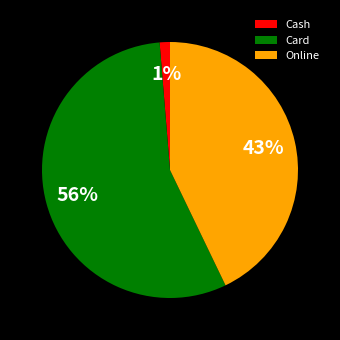

To the nearest percent, what percentage of the pie is Online?

43%